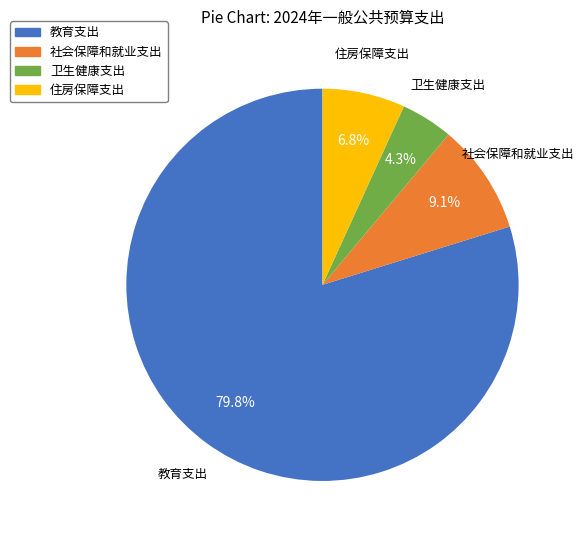

Which slice is the largest?

教育支出